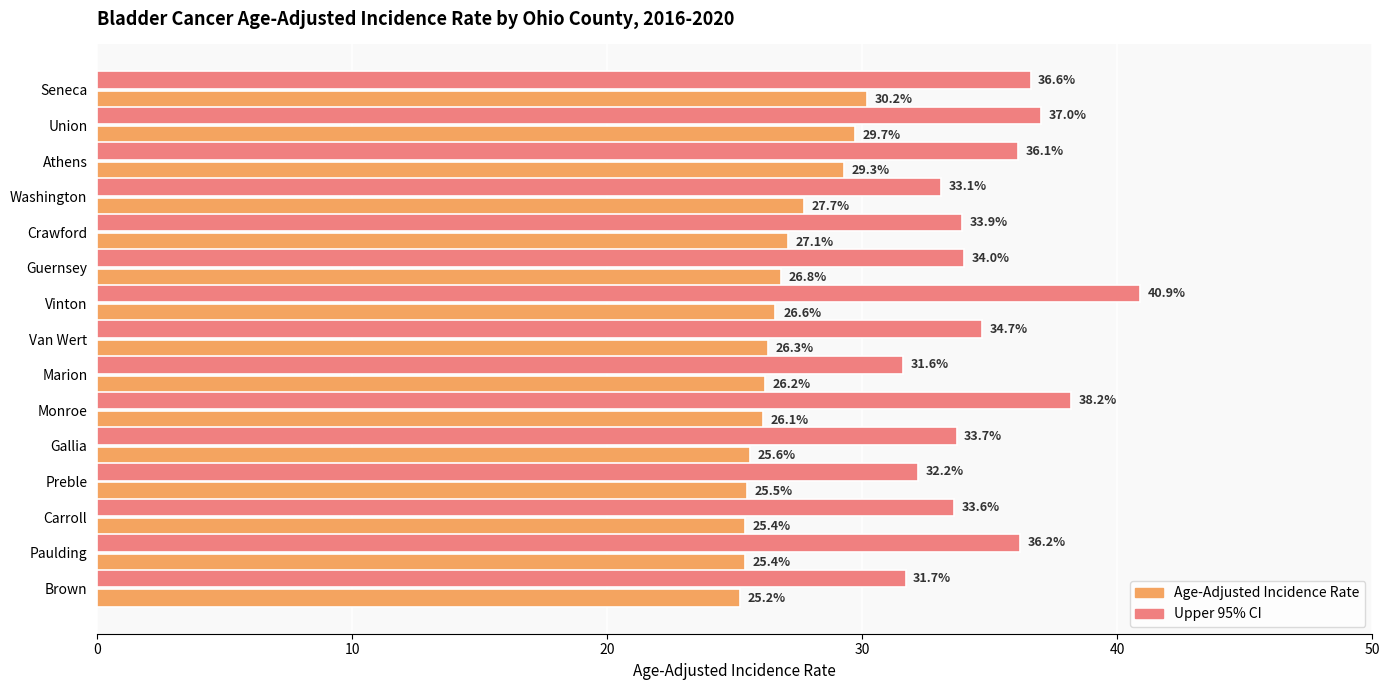

What is the spread (max minus min) of values at Monroe?

12.1